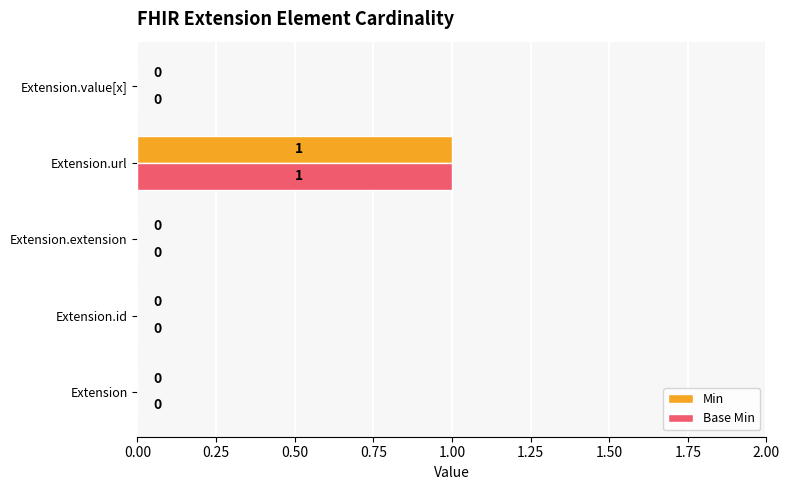

At which category is the sum across all series the highest?

Extension.url